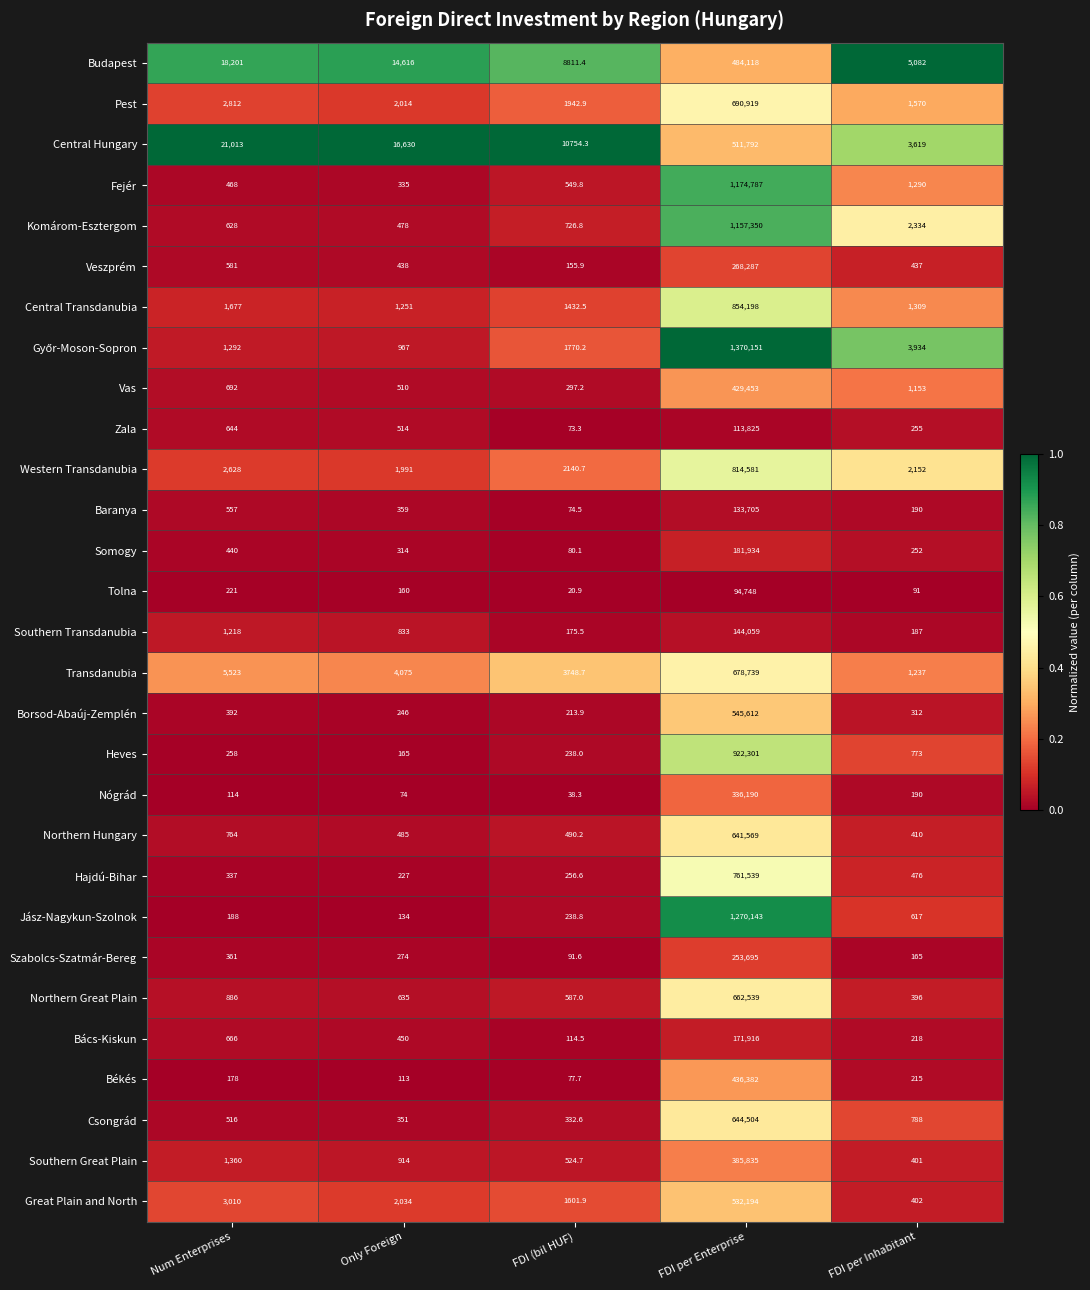

The value of Transdanubia at Only Foreign is 7177.9. True or false?

False